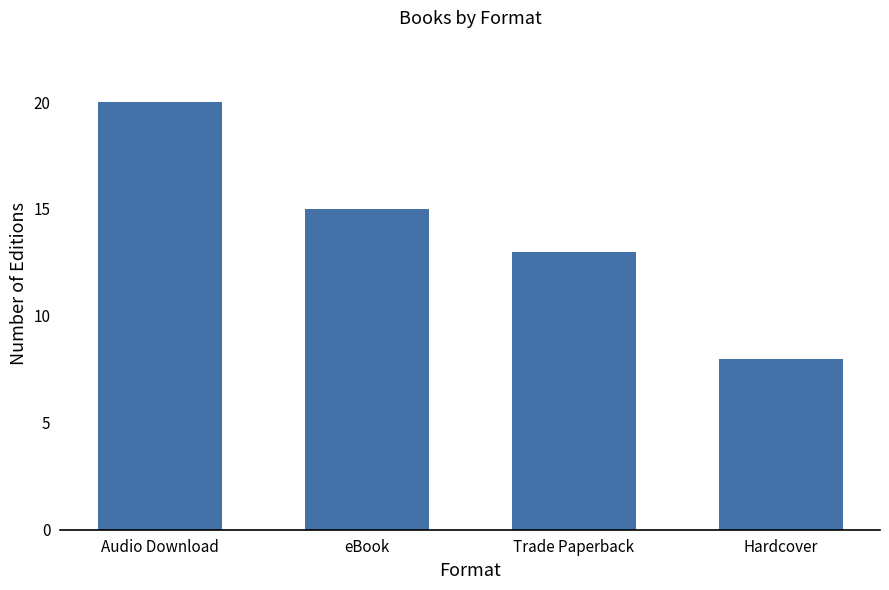

How many data points are less than 15?

2